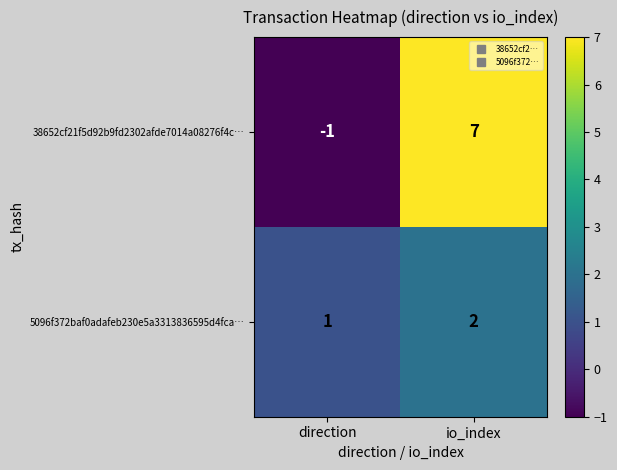

How many data points does each series have?

2